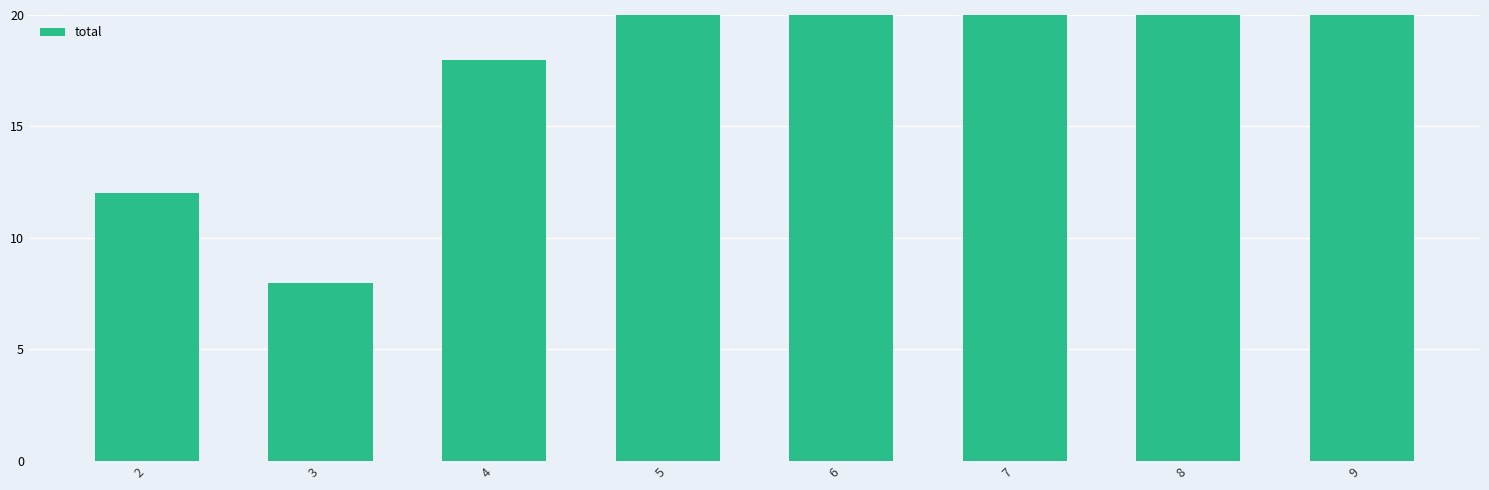

The value at 6 is 22. True or false?

True